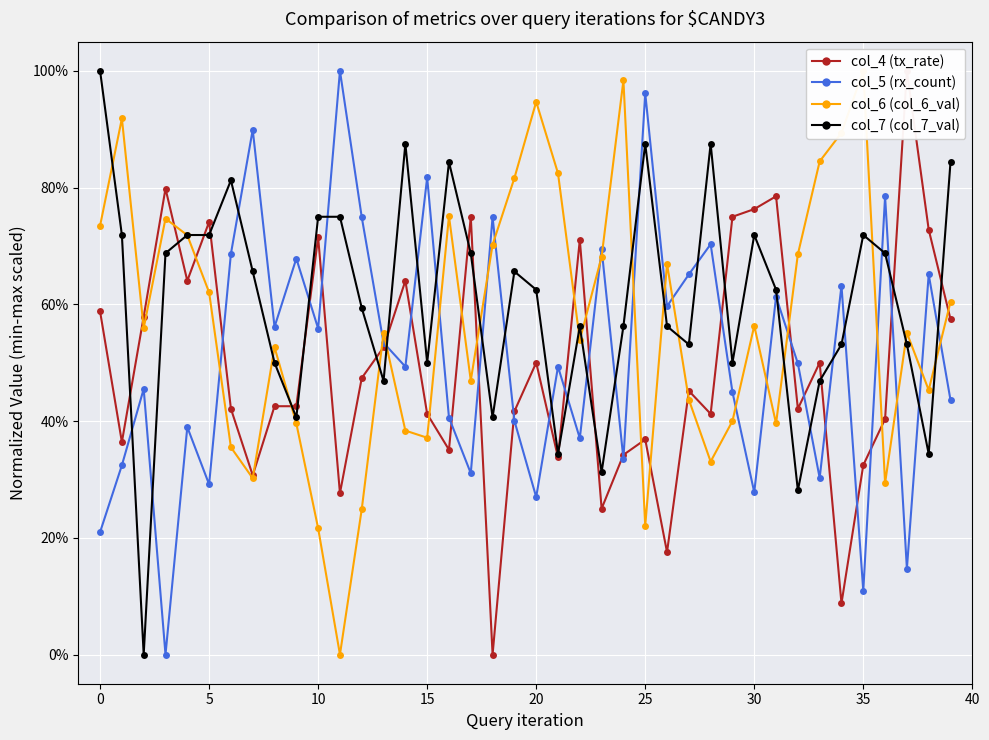

Which label corresponds to the largest value in the chart?

37